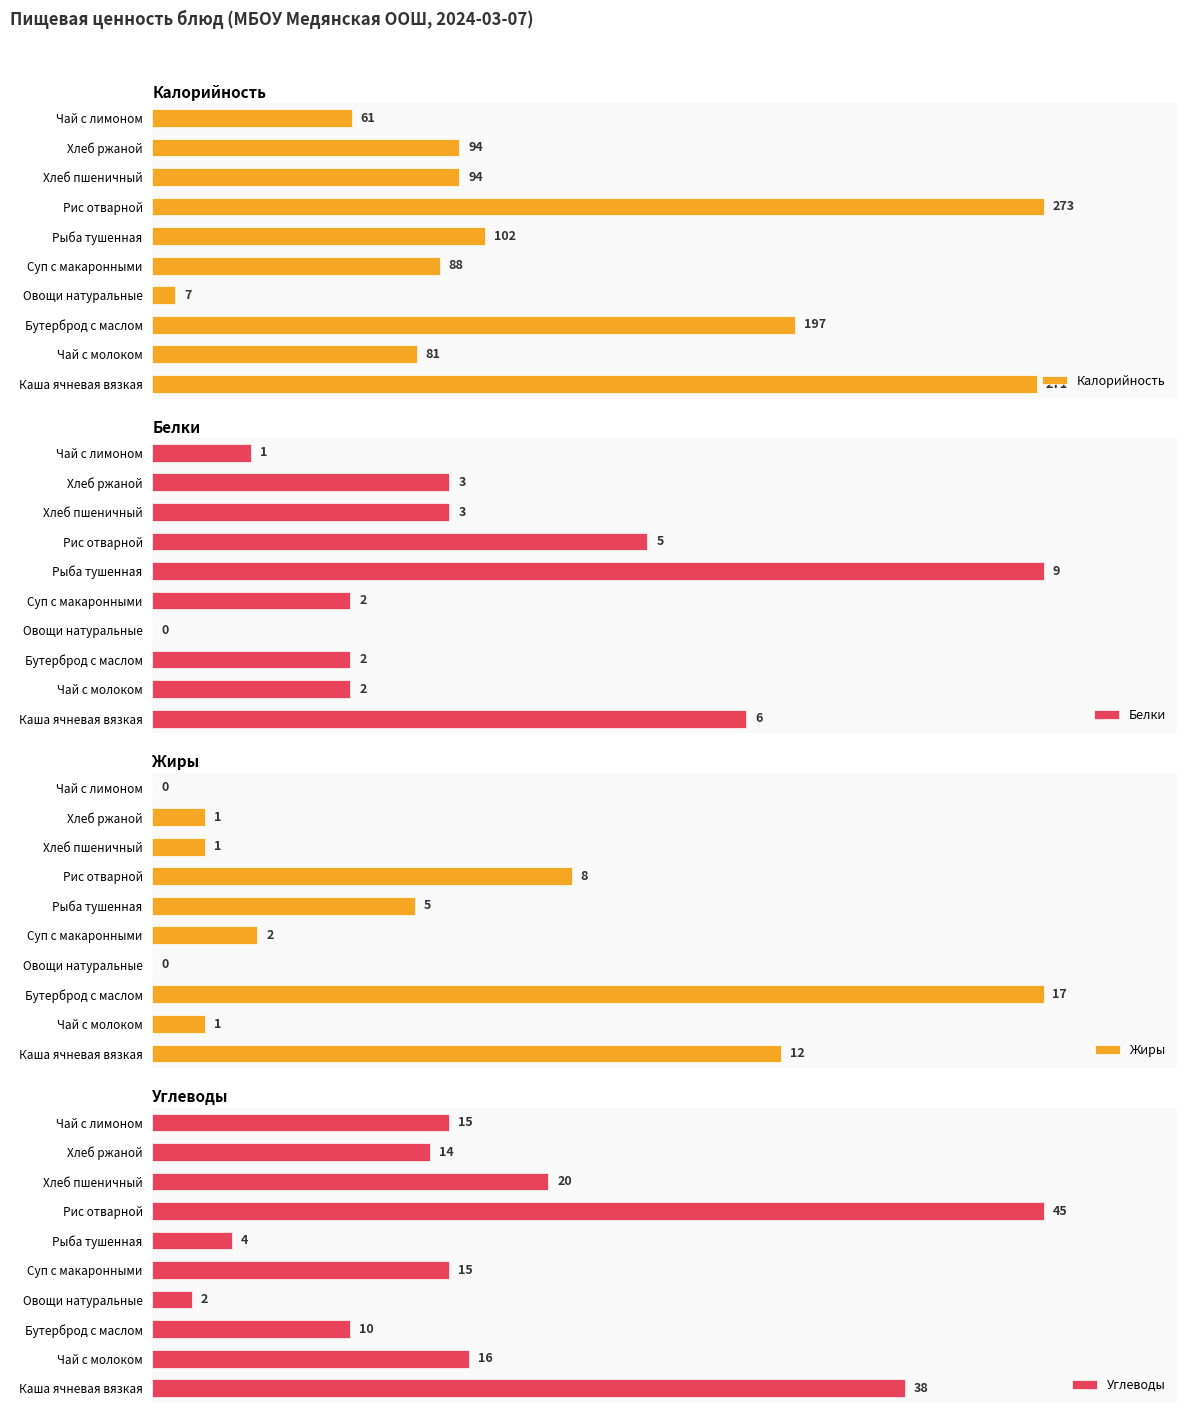

Which category has the highest value in the Углеводы series?

Рис отварной